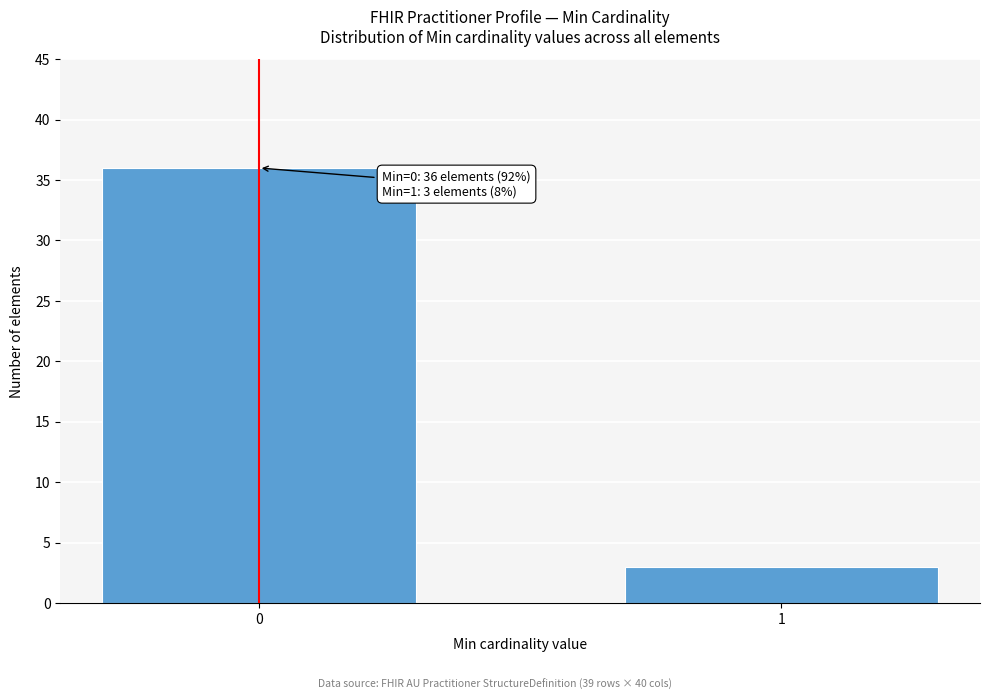

Reading left to right, what are all the values shown in this chart?

36	3